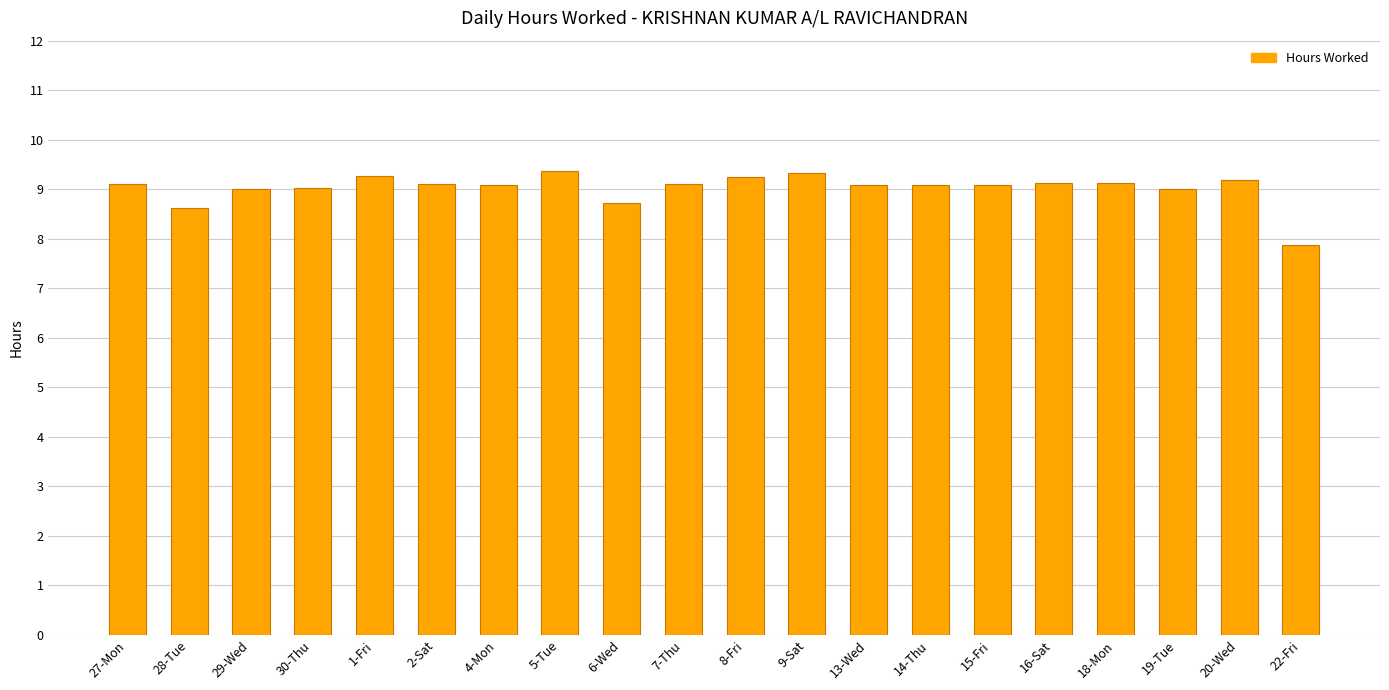

How many bars are there in total?

20